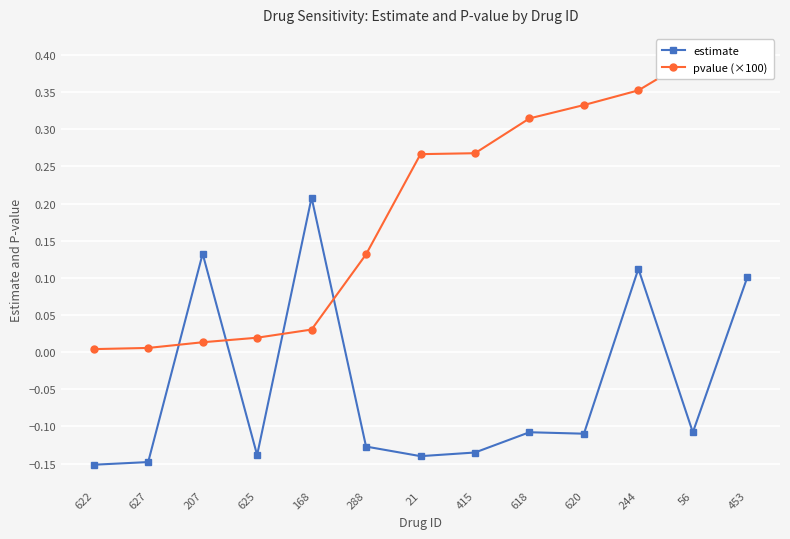

Reading left to right, extract all data points from this chart.

estimate: 622=-0.2	627=-0.1	207=0.1	625=-0.1	168=0.2	288=-0.1	21=-0.1	415=-0.1	618=-0.1	620=-0.1	244=0.1	56=-0.1	453=0.1
pvalue (×100): 622=0.0	627=0.0	207=0.0	625=0.0	168=0.0	288=0.1	21=0.3	415=0.3	618=0.3	620=0.3	244=0.4	56=0.4	453=0.4